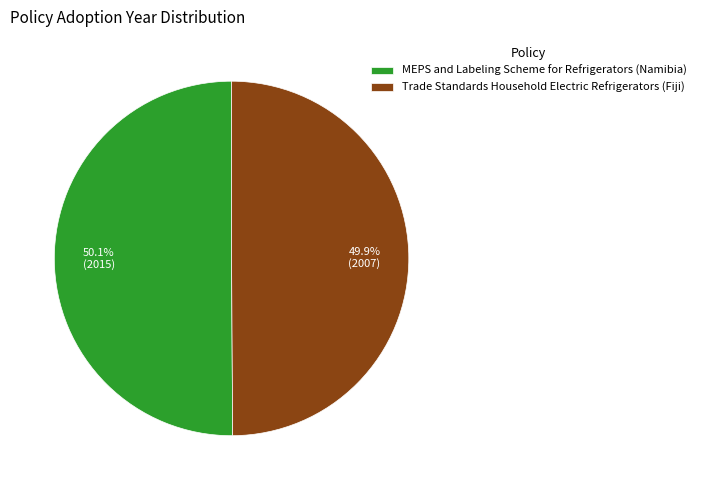

How many segments does this pie chart have?

2